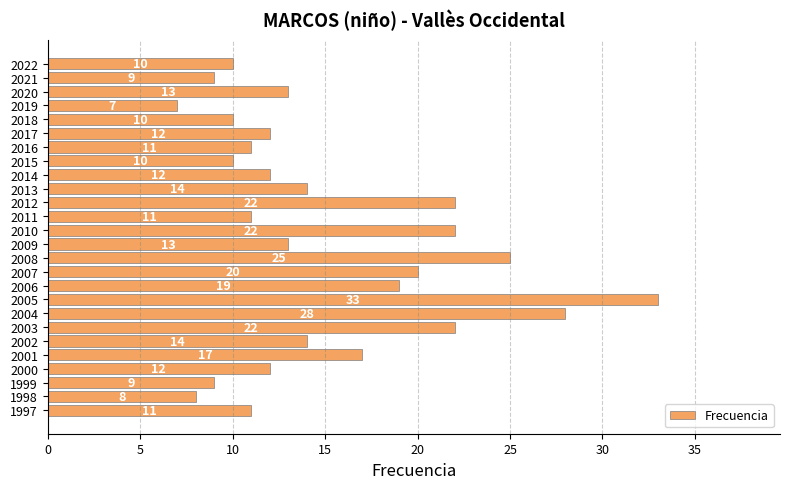

The chart shows a value of 14 at 2013. True or false?

True